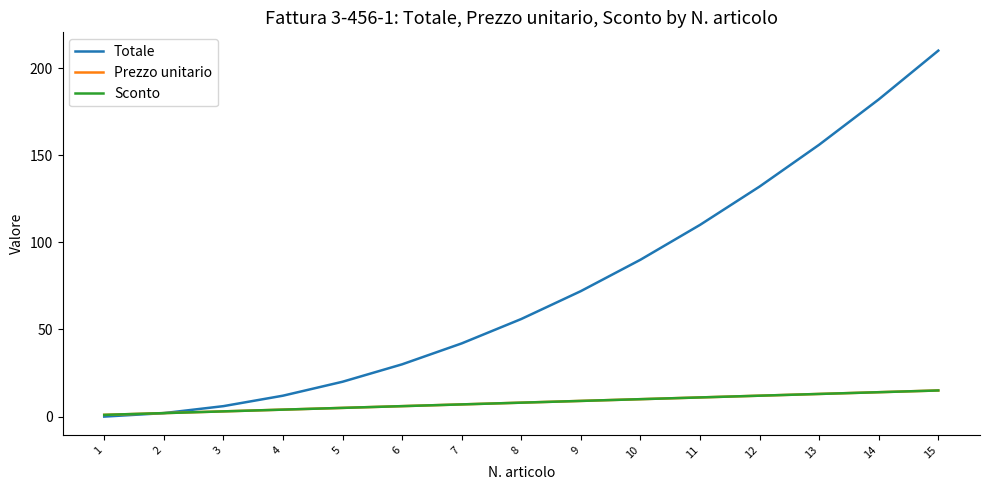

What is the difference between the second highest and second lowest values in the Sconto series?

12